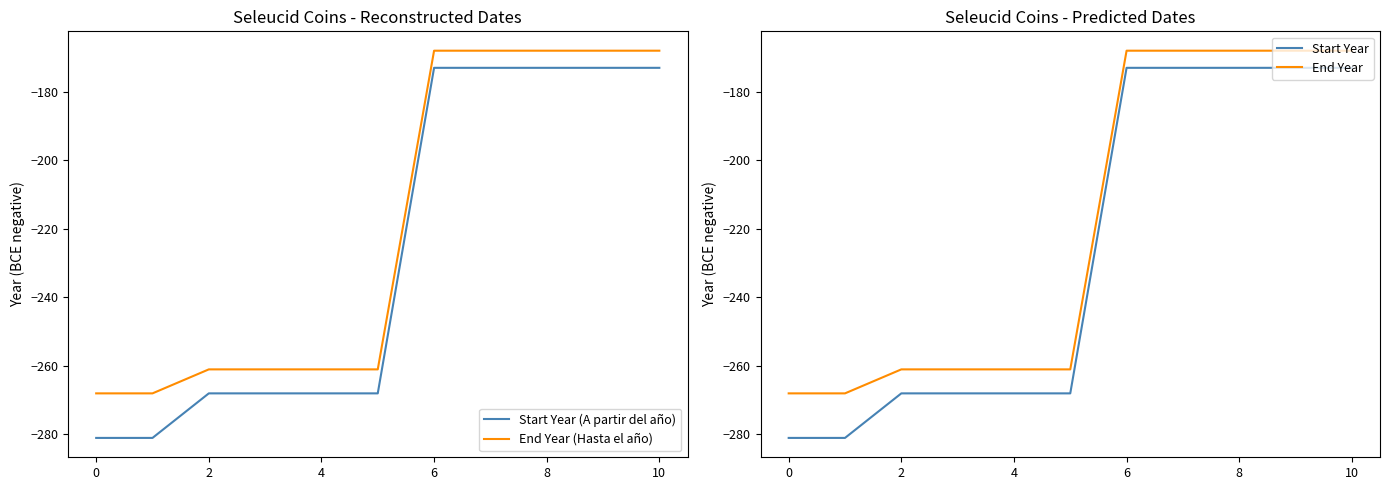

The Start Year (A partir del año) series shows -268 at 4. True or false?

True